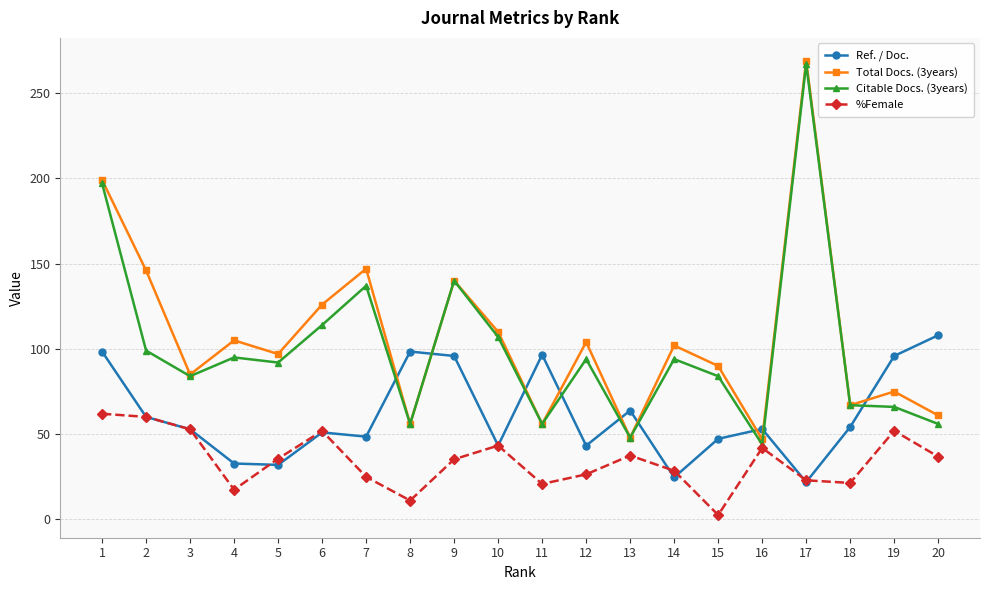

What is the spread (max minus min) of values at 9?

104.7